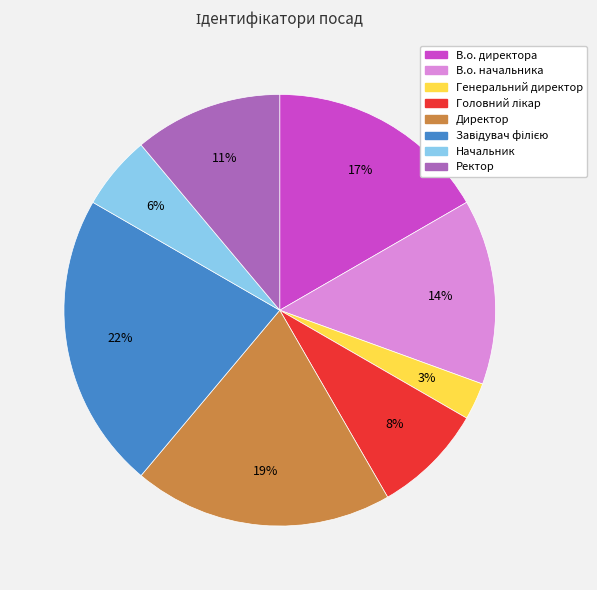

Does Начальник represent more than half of the total?

No